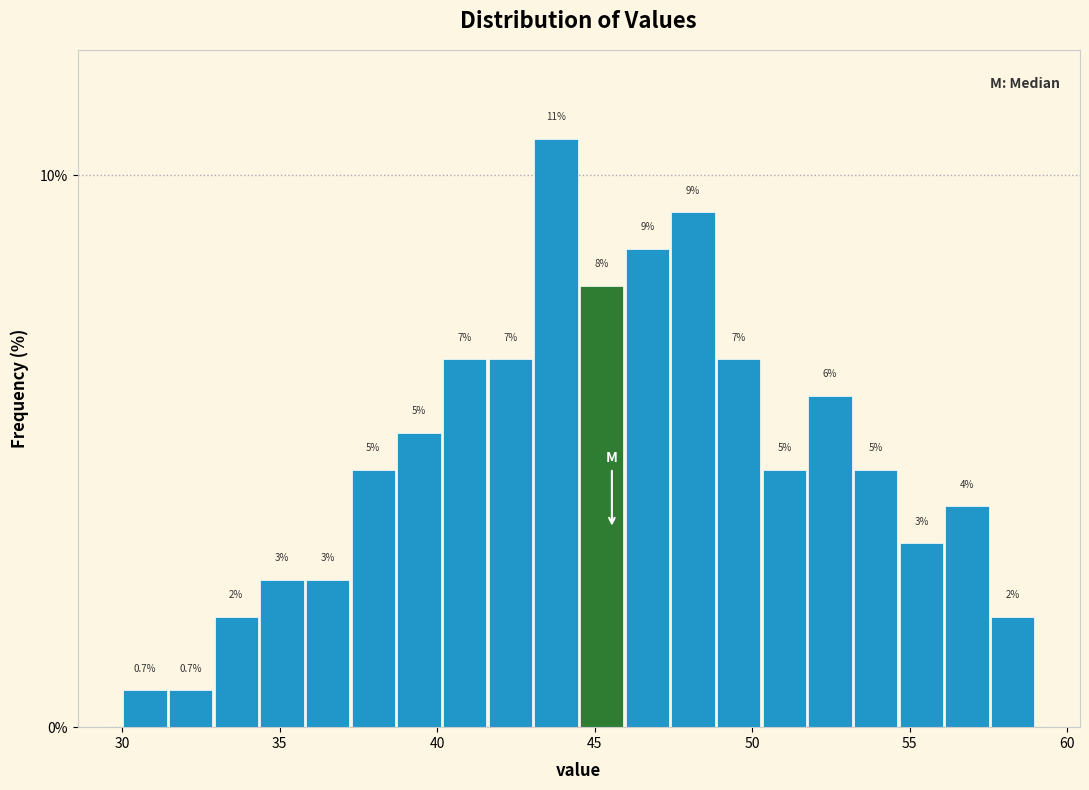

Read against the x-axis, roughly where is the centre of the tallest bar?

44.0